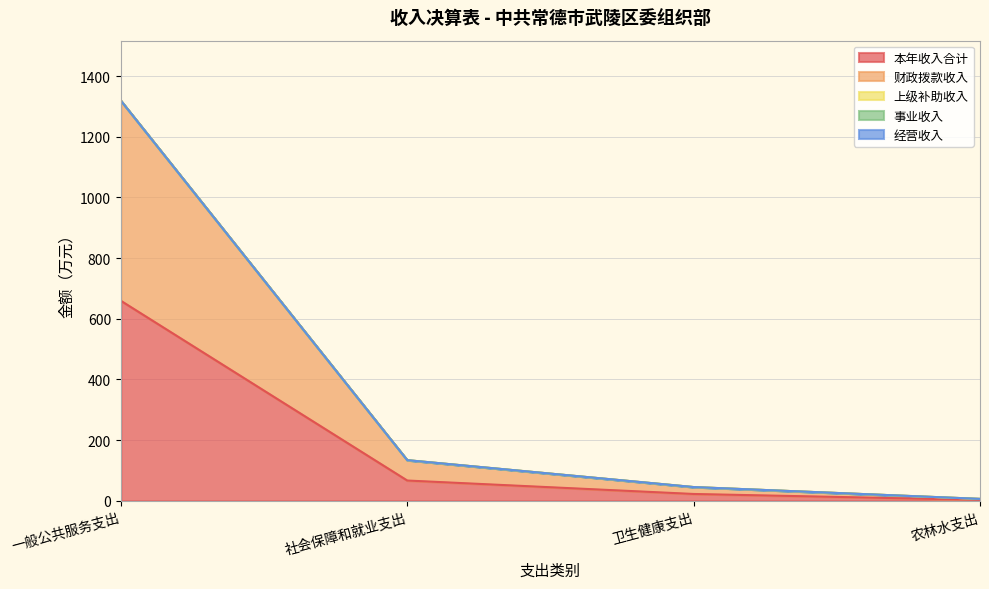

List the series in order of their peak value, lowest first.

上级补助收入, 事业收入, 经营收入, 本年收入合计, 财政拨款收入